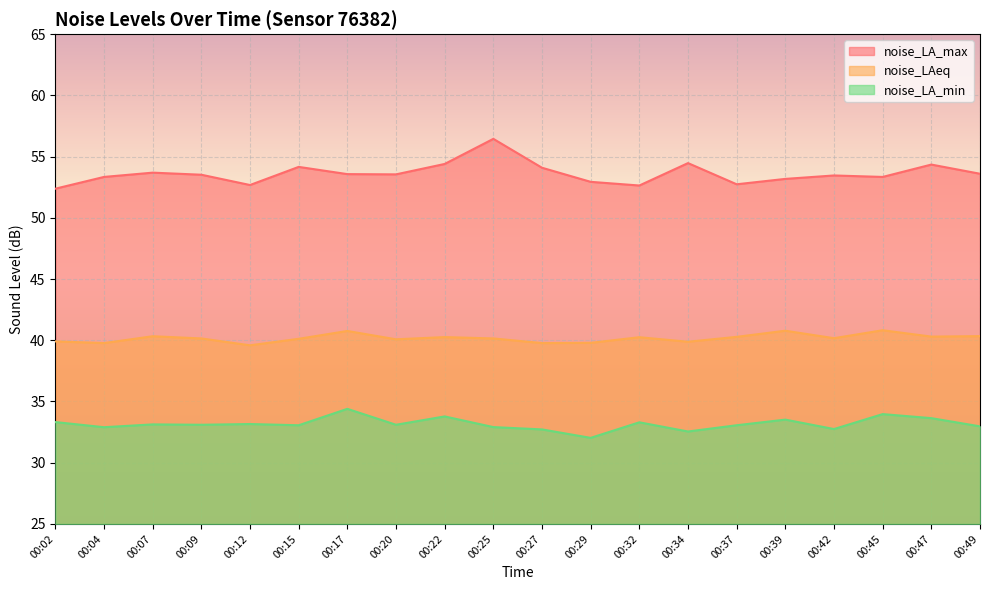

Where is the first local minimum for noise_LA_max?

00:12